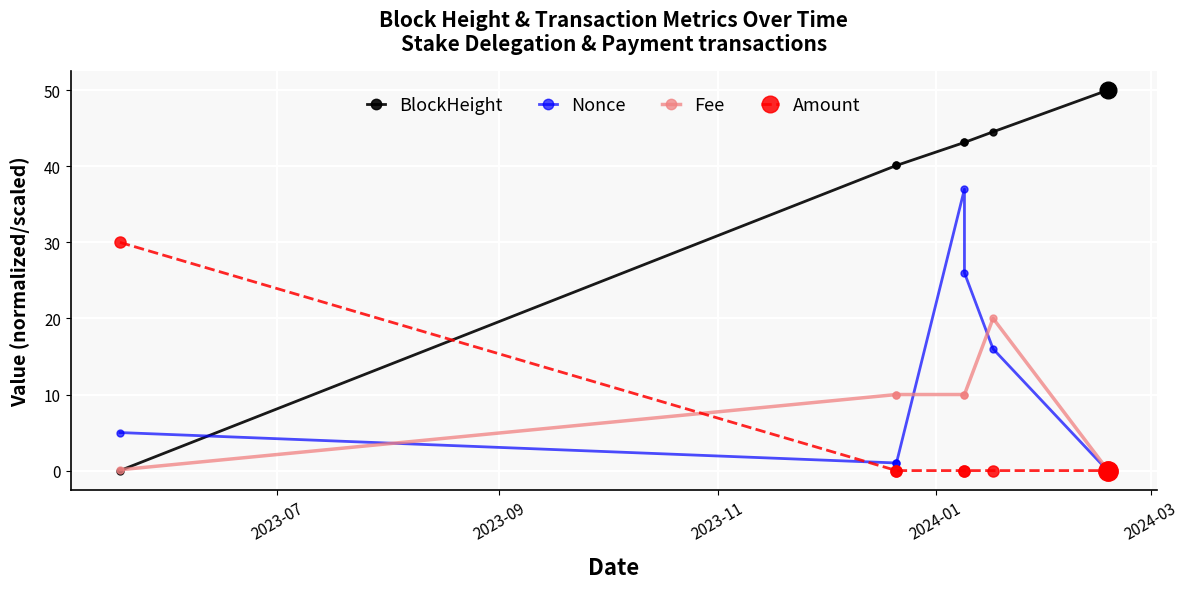

True or false: Fee and BlockHeight cross at least once.

True